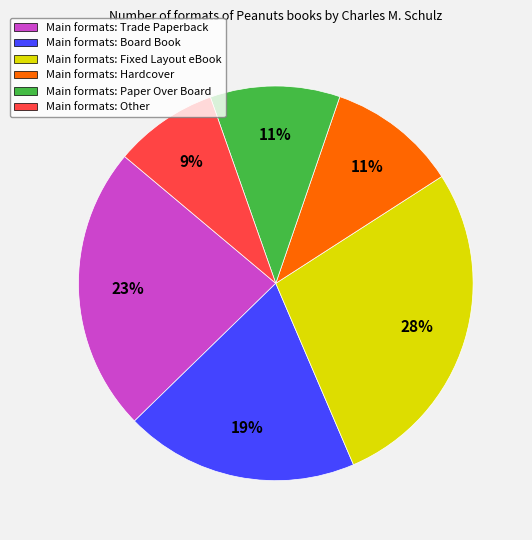

To the nearest percent, what is the difference between the largest and smallest slice percentages?

19%